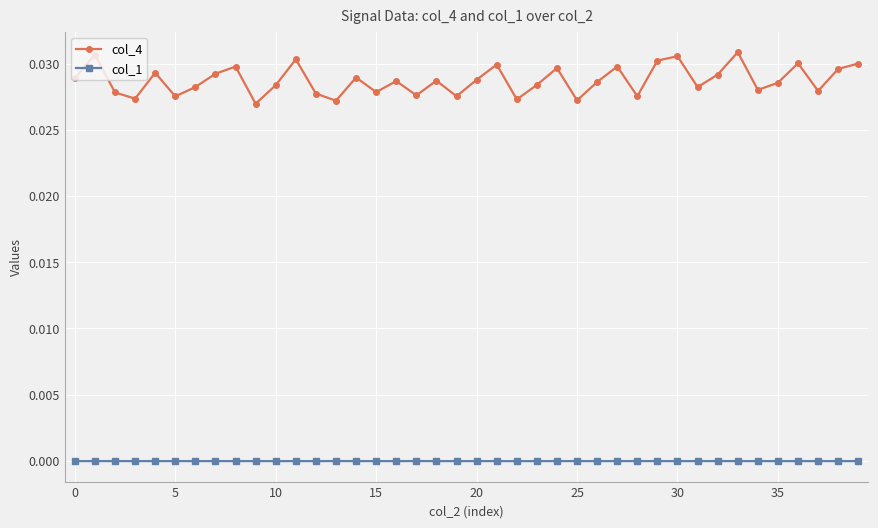

What are all the series names shown in the legend?

col_4, col_1